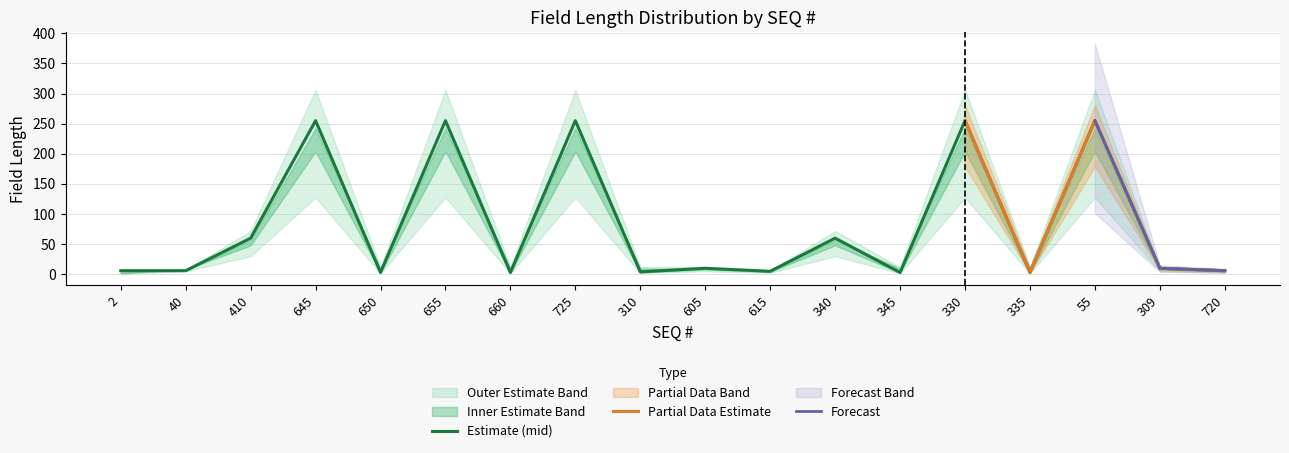

What is the highest value of the Estimate (mid) series?

255